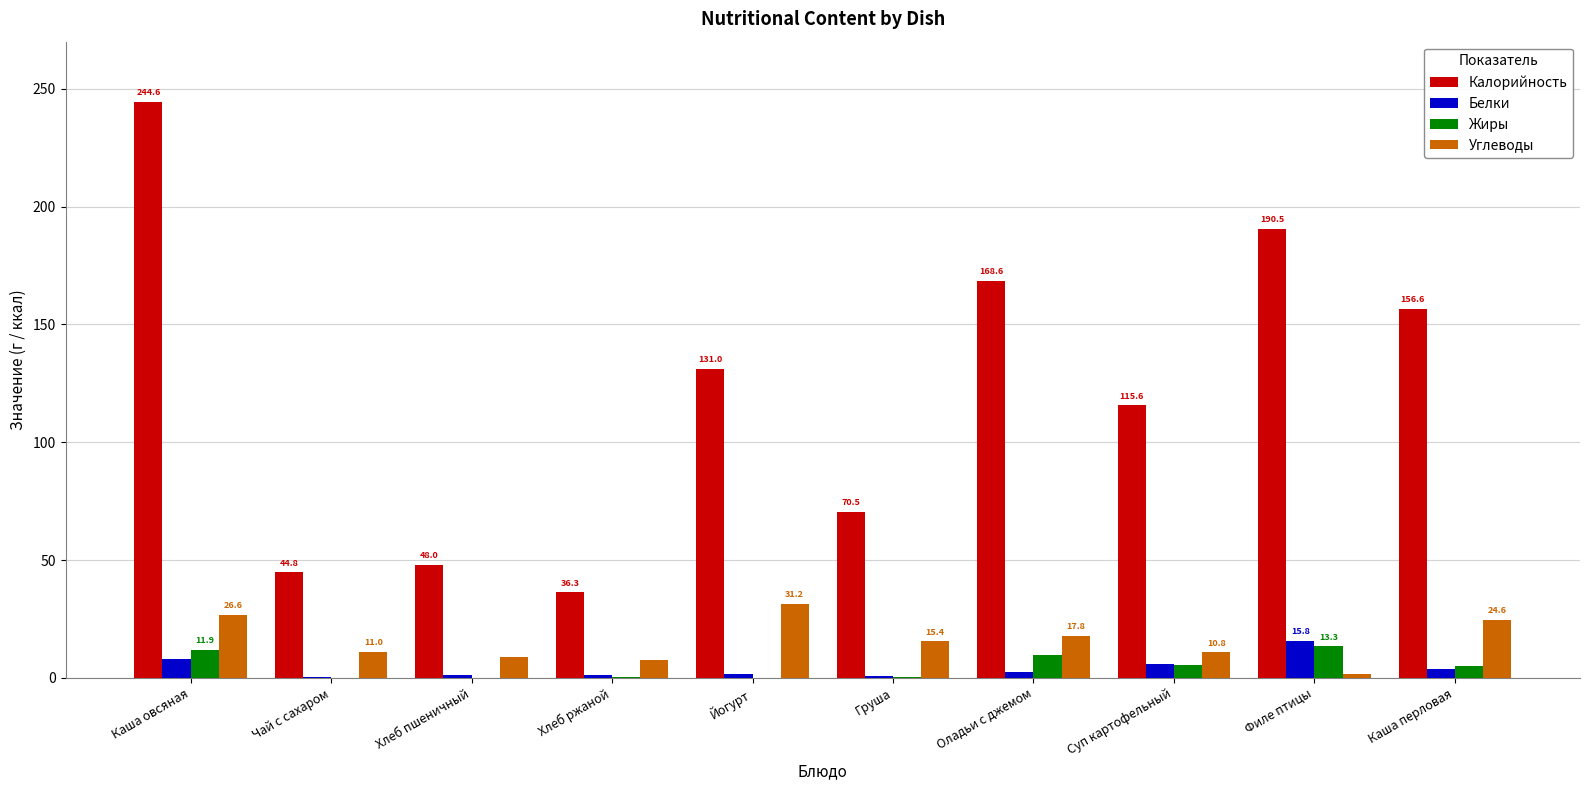

What is the average value of the Жиры series?

4.6